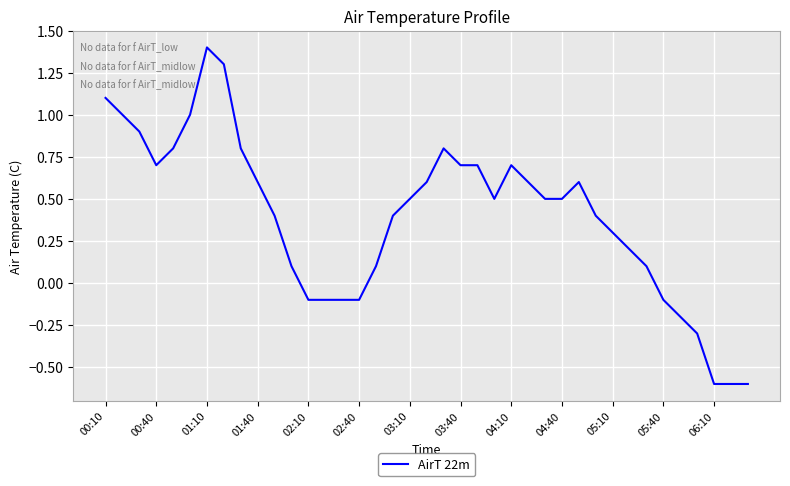

What is the maximum value shown in the chart?

1.4